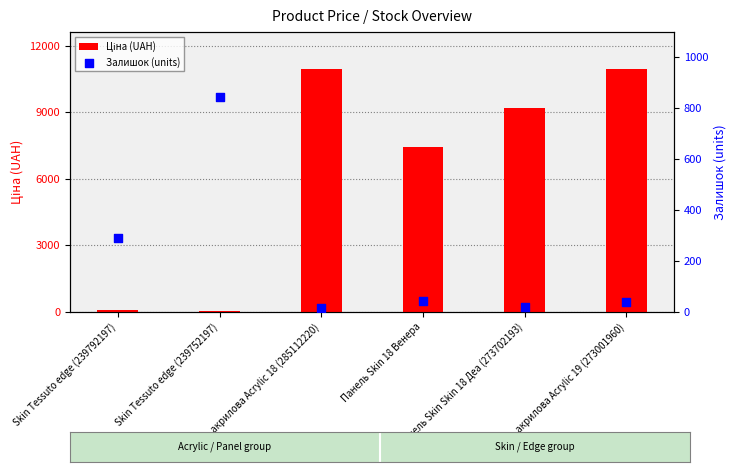

What are all the series names shown in the legend?

Ціна (UAH), Залишок (units)